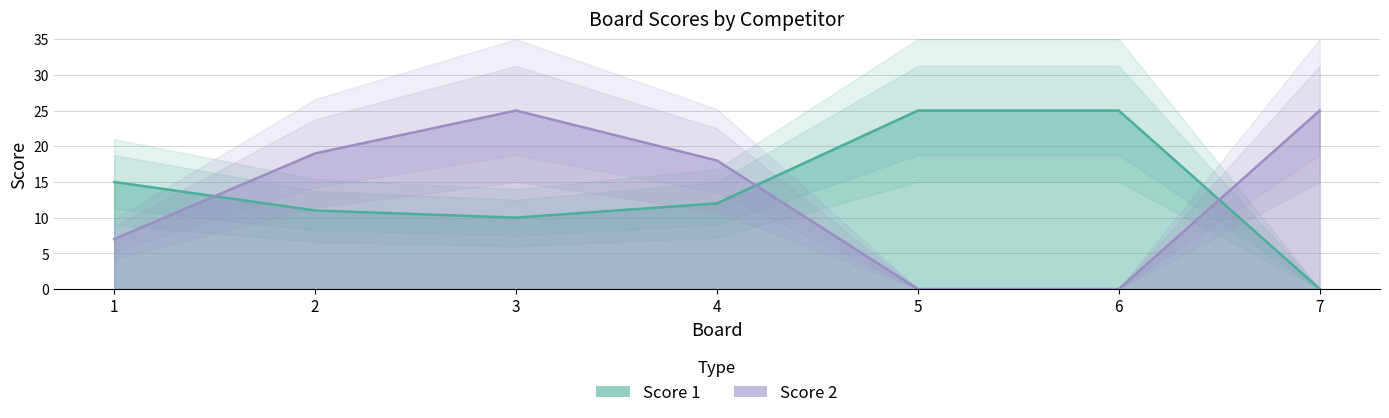

What is the difference between the maximum and minimum values in the Score 1 series?

25